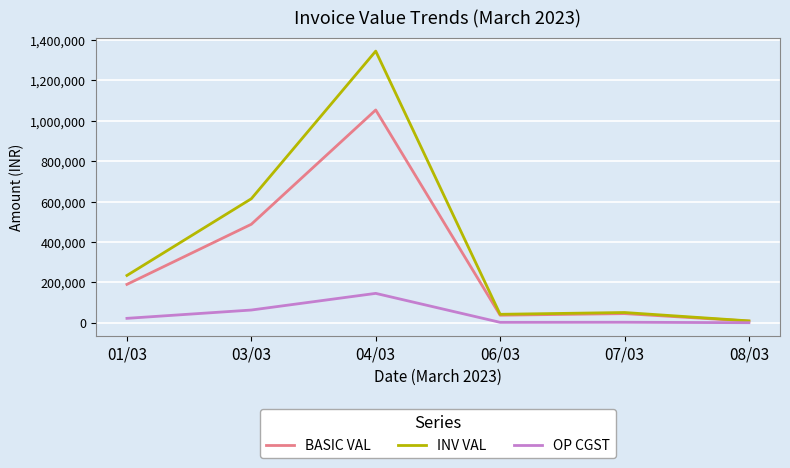

Count the number of categories in the chart.

6